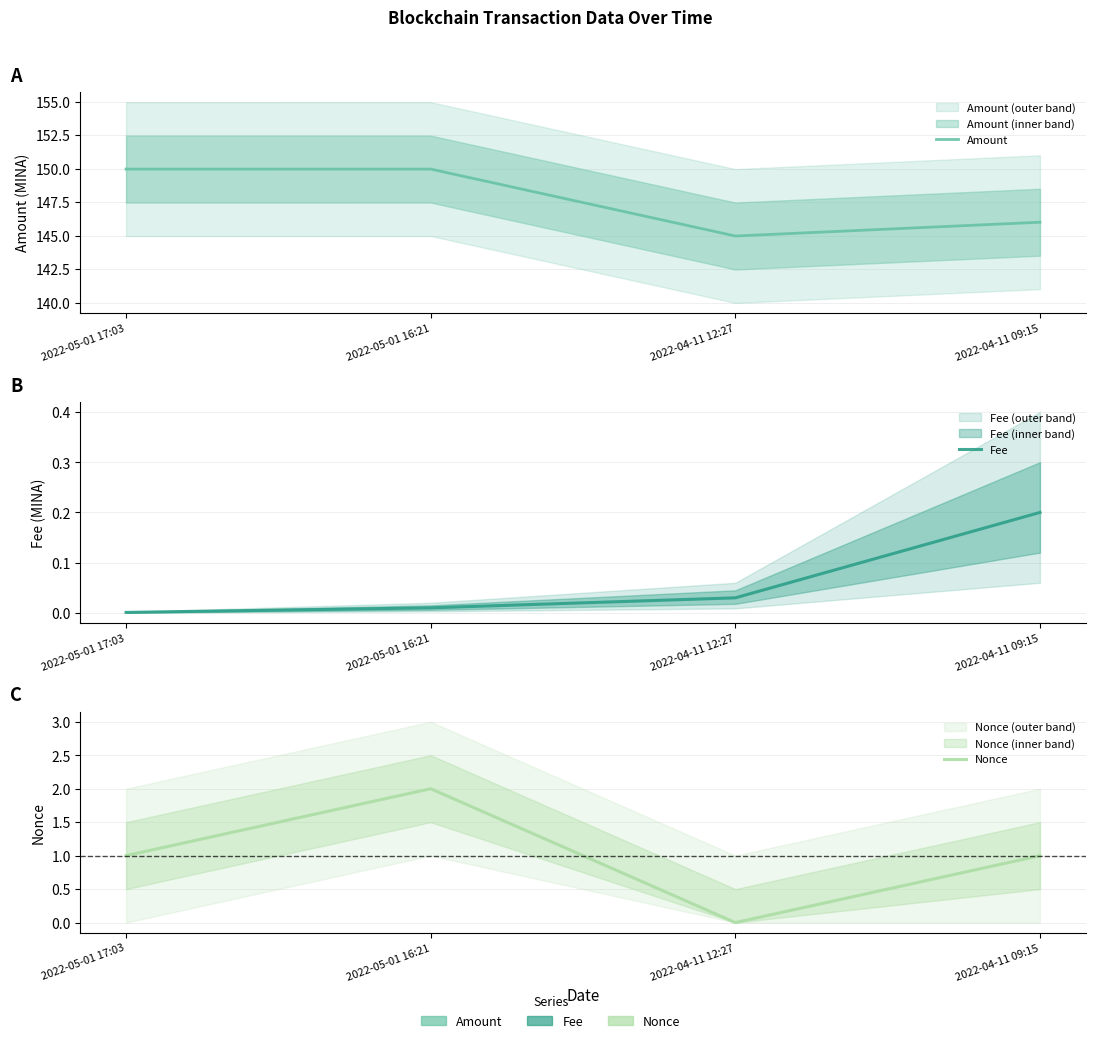

True or false: Fee has a value of 0.2 at 2022-04-11 09:15.

True